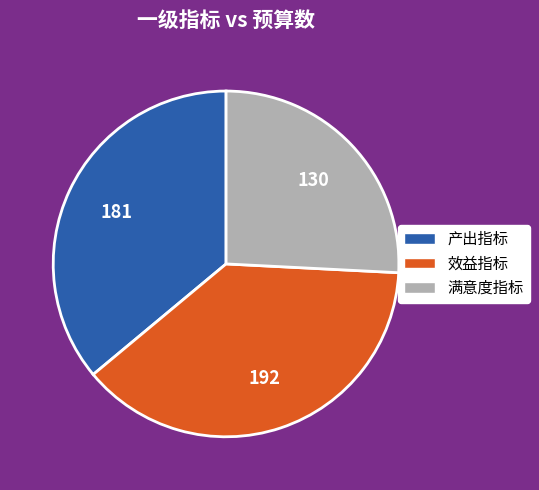

Is the sum of 产出指标 and 效益指标 greater than half?

Yes